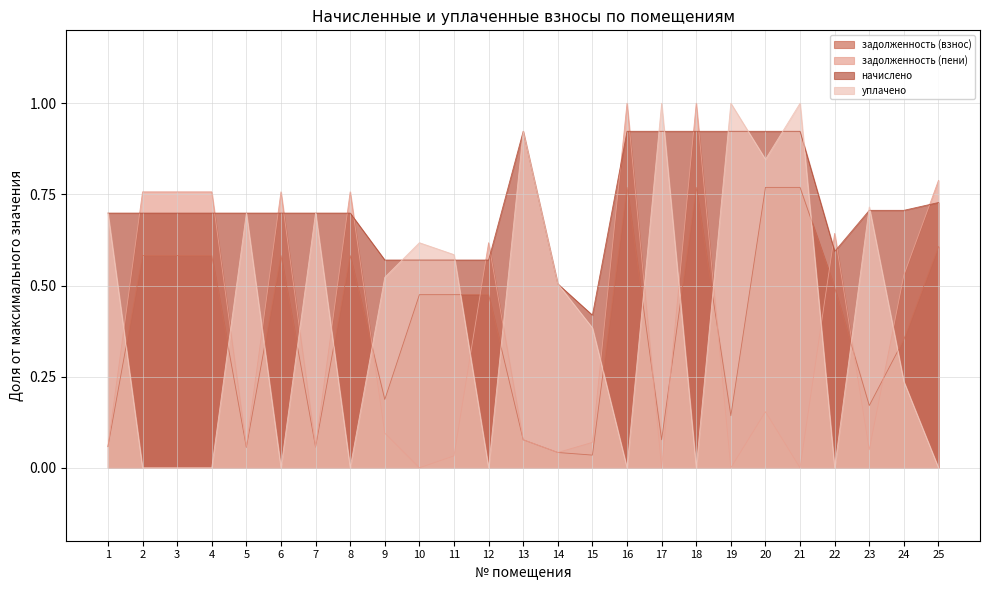

Where is задолженность (взнос) nearest to the value 0?

15